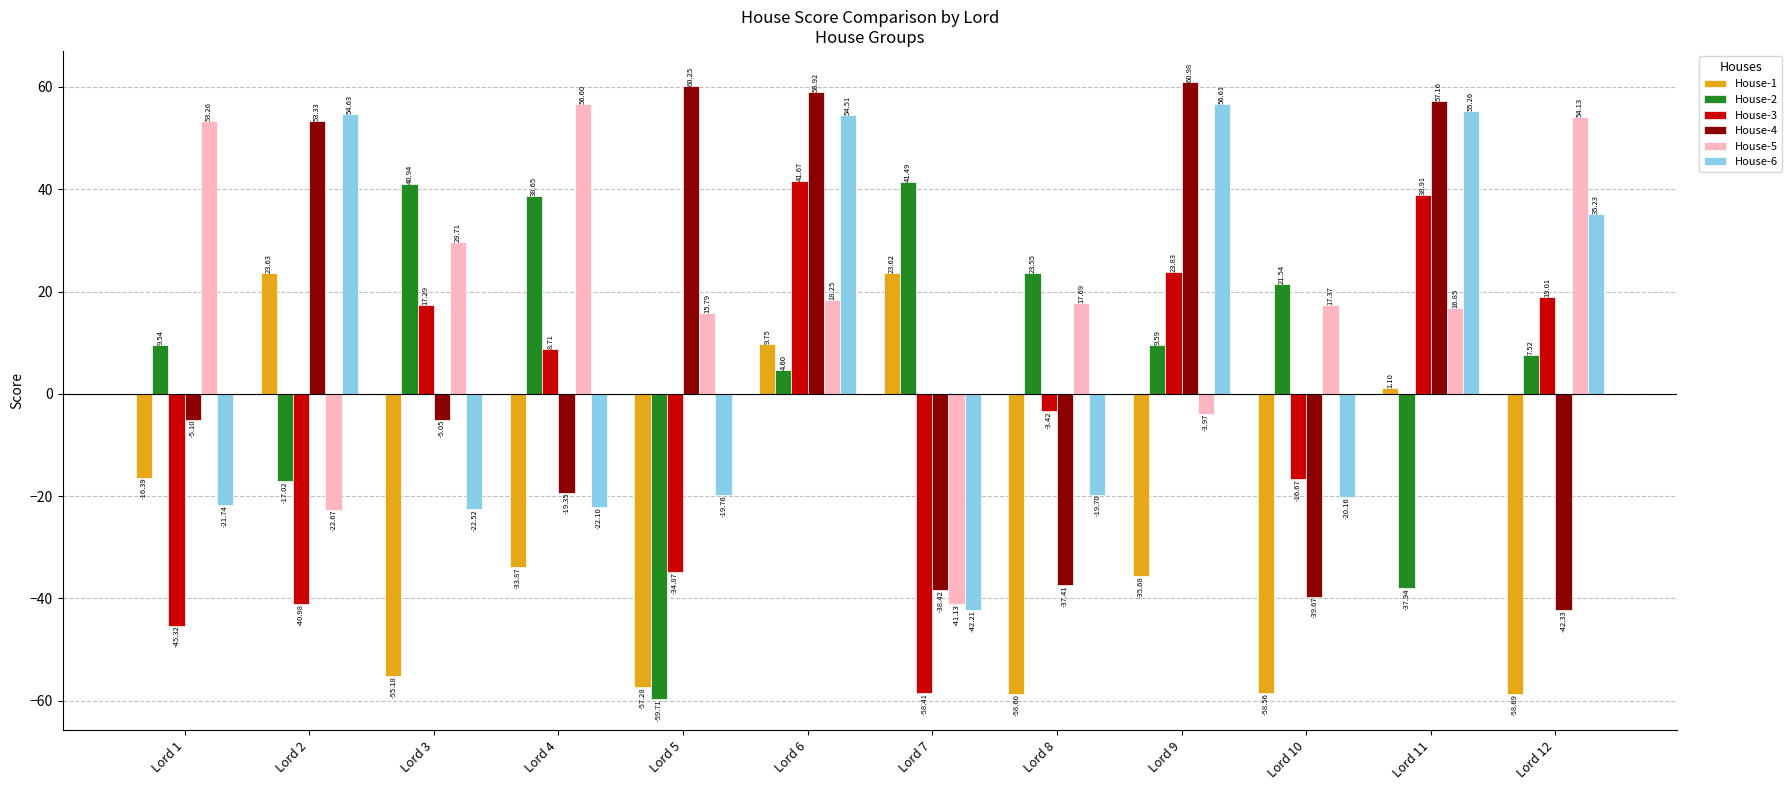

What is the value of the House-3 bar at the 7th from the left?

-58.4